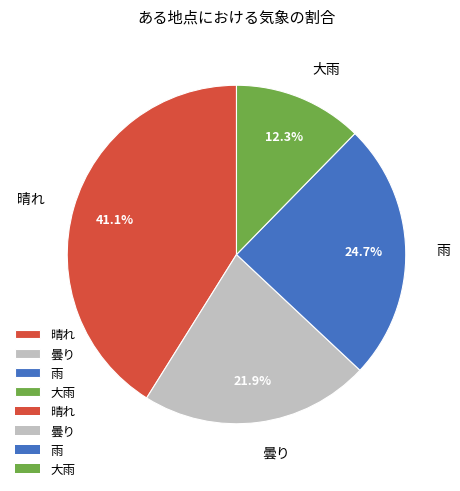

Does 雨 represent more than half of the total?

No